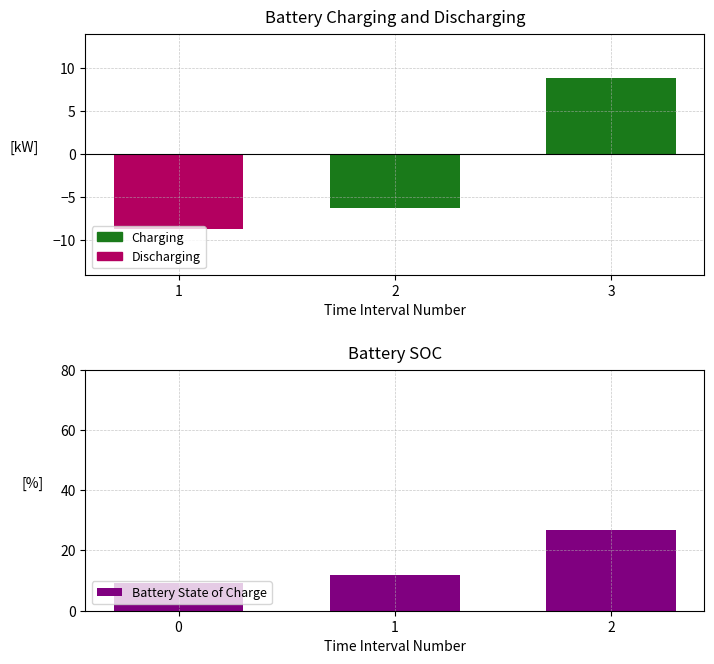

Which label corresponds to the largest value in the chart?

3